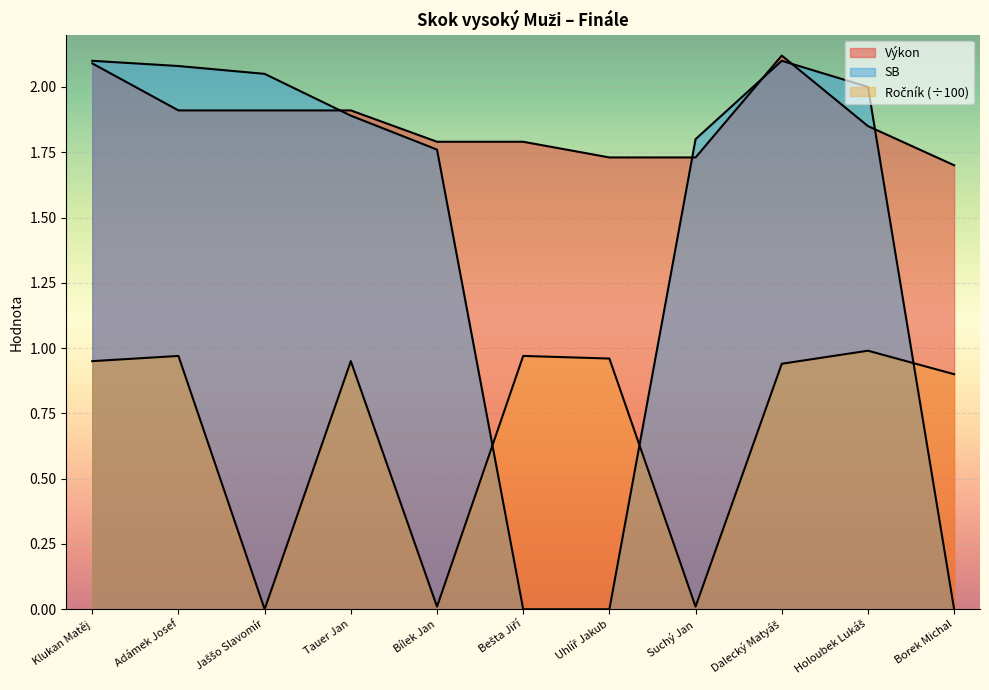

What is the label of the 9th point from the left?

Dalecký Matyáš